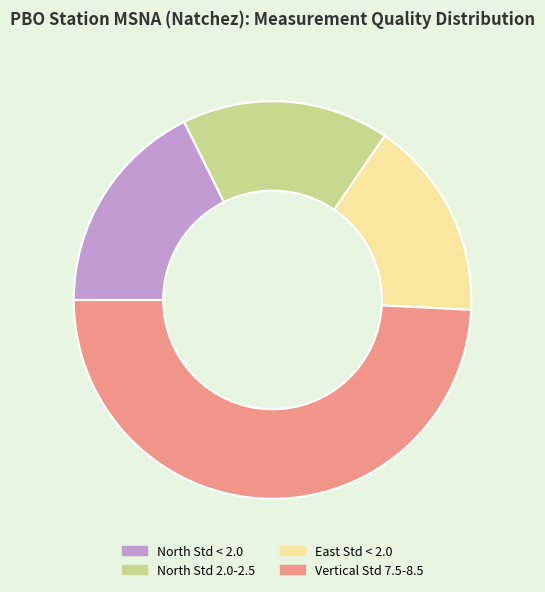

True or false: North Std < 2.0 accounts for 26% of the total.

False